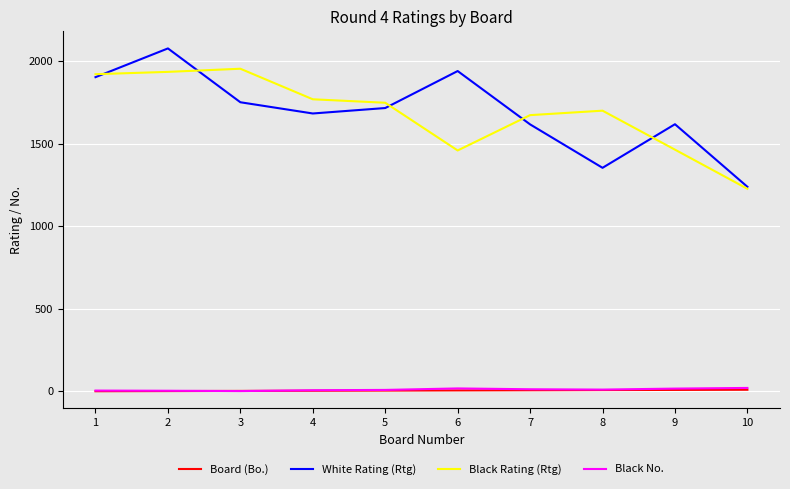

The value of Black Rating (Rtg) at 1 is 1921. True or false?

True